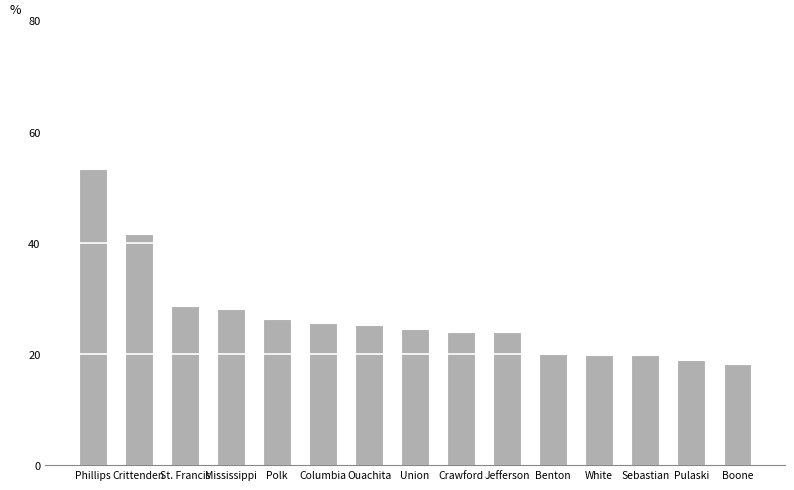

True or false: the data shows 32.3 at Crawford.

False